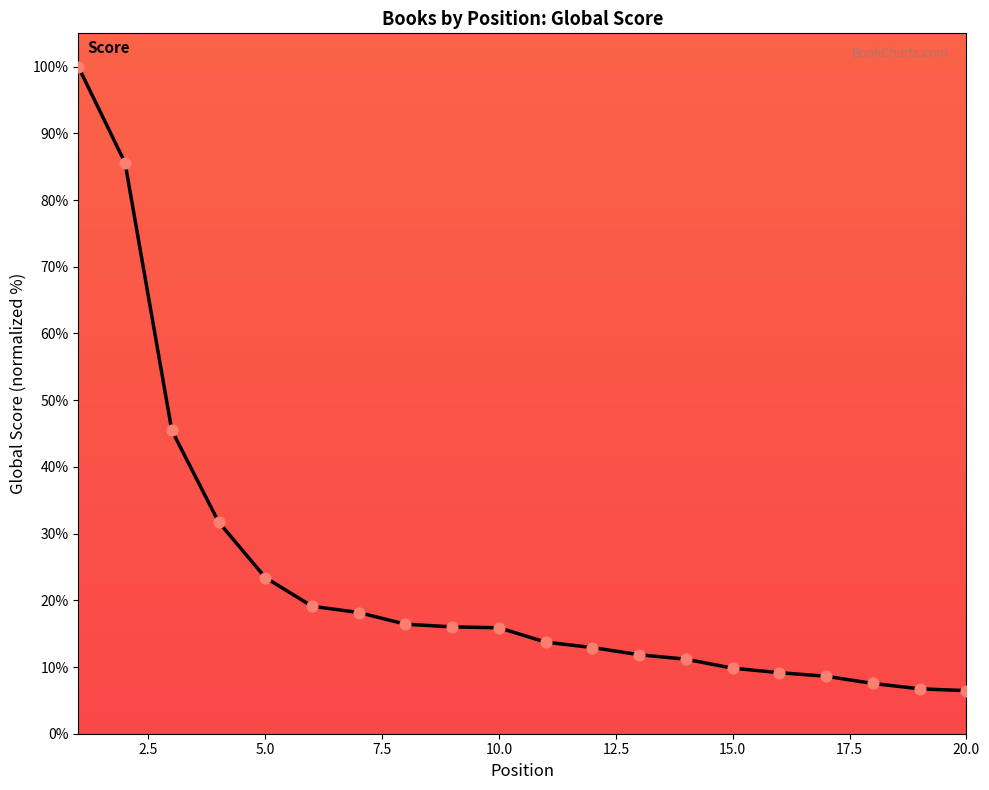

What is the maximum value shown in the chart?

100.0